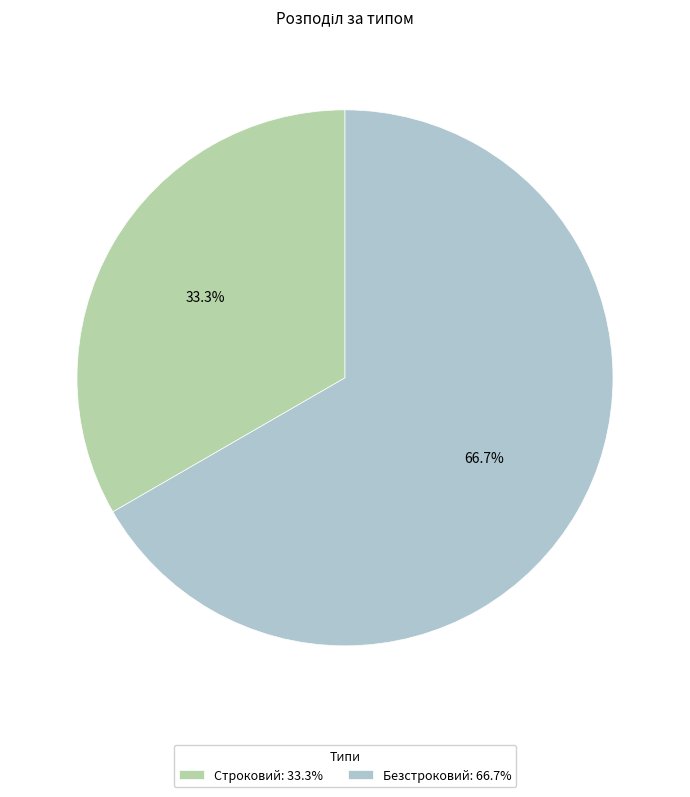

To the nearest percent, what percentage of the pie is Строковий?

33%